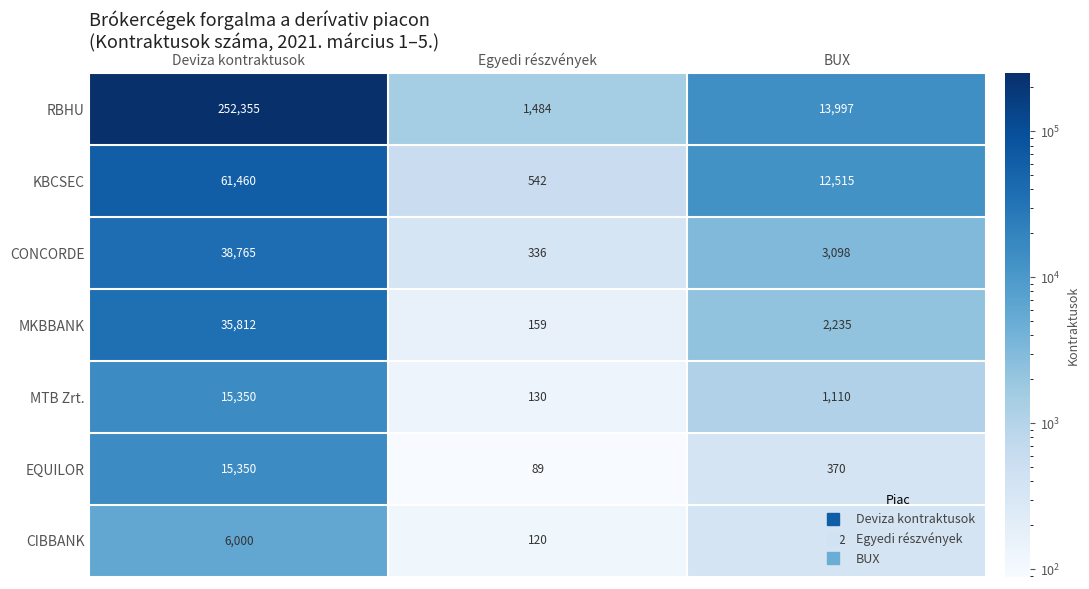

Rank the series at BUX from highest to lowest value.

RBHU, KBCSEC, CONCORDE, MKBBANK, MTB Zrt., EQUILOR, CIBBANK